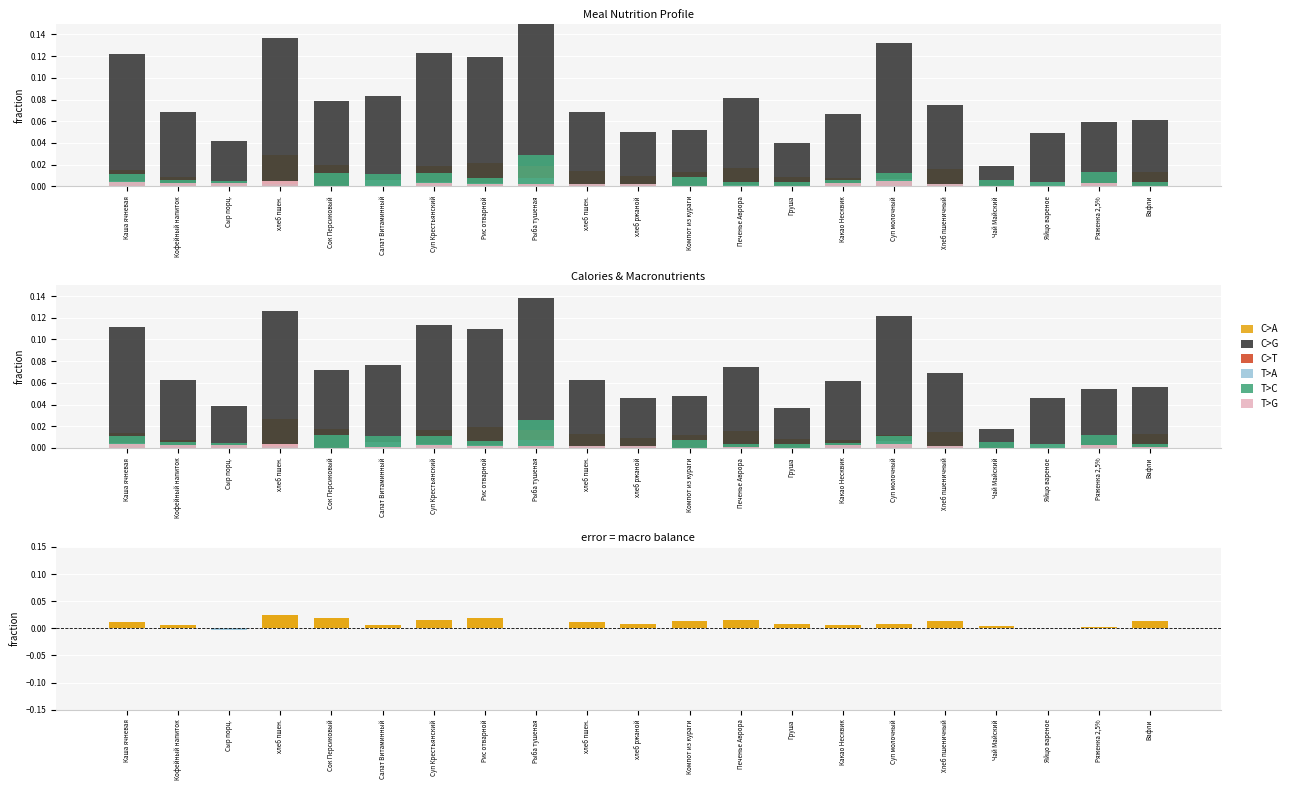

What are all the series names shown in the legend?

C>A, C>G, C>T, T>A, T>C, T>G